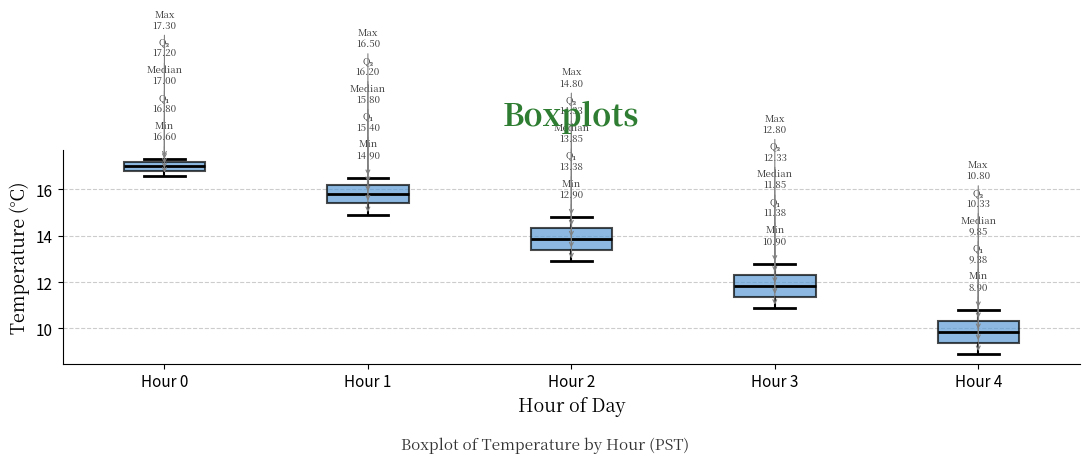

Which box's median line is the highest?

Hour 0